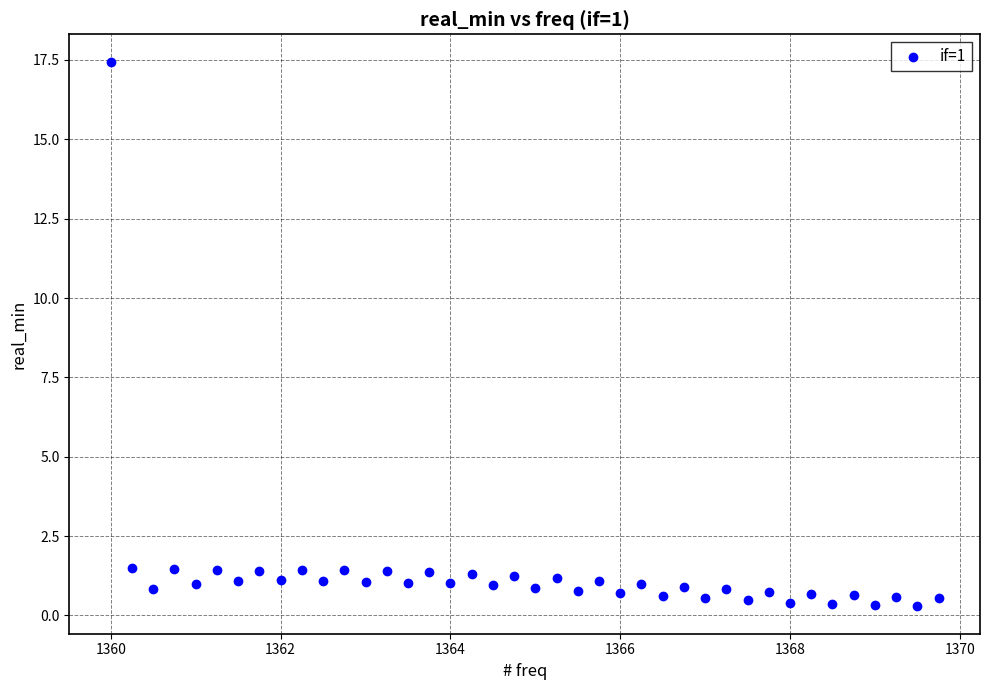

What is the range of Y values (max minus min)?

17.2